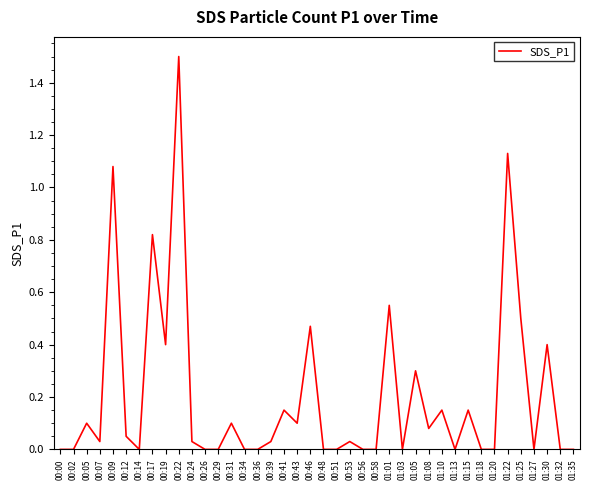

Is it true that the value at 01:20 is -0.8?

False